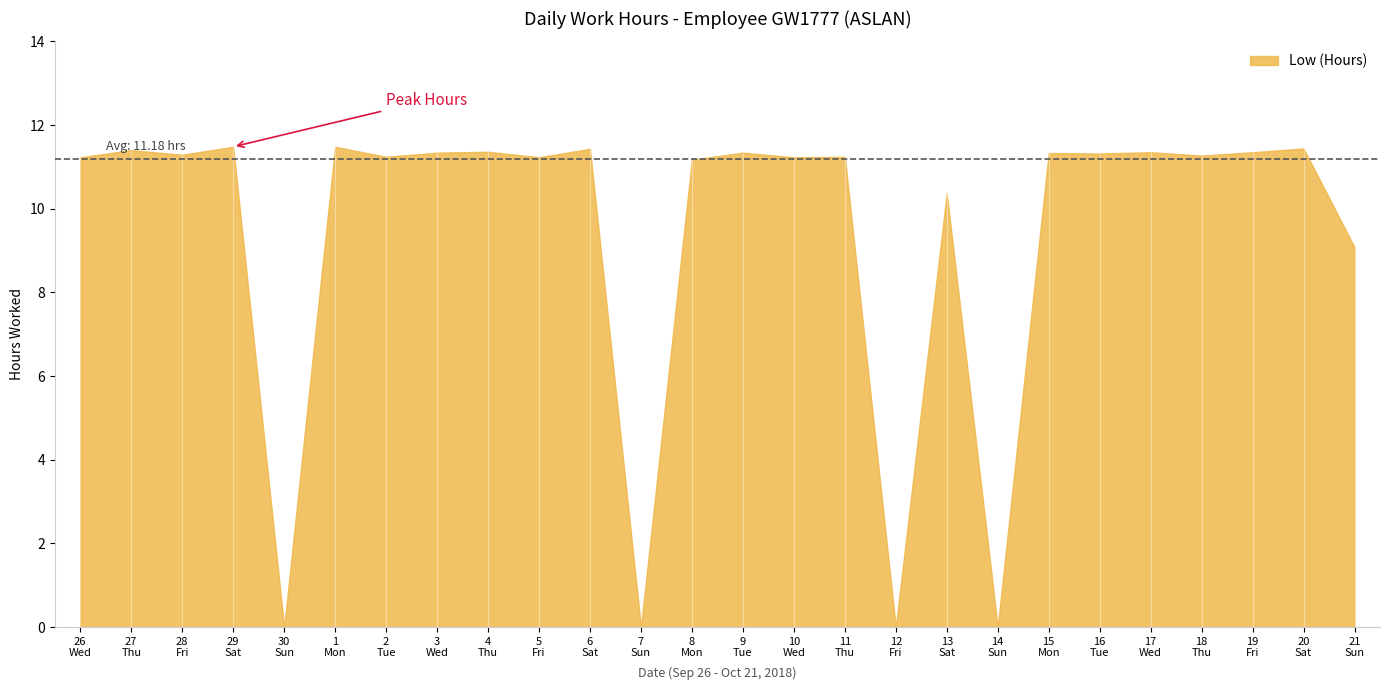

Reading right to left, list all the values displayed in this chart.

9.1	11.4	11.3	11.3	11.3	11.3	11.3	0.0	10.4	0.0	11.2	11.2	11.3	11.2	0.0	11.4	11.2	11.4	11.3	11.2	11.5	0.0	11.5	11.3	11.4	11.2